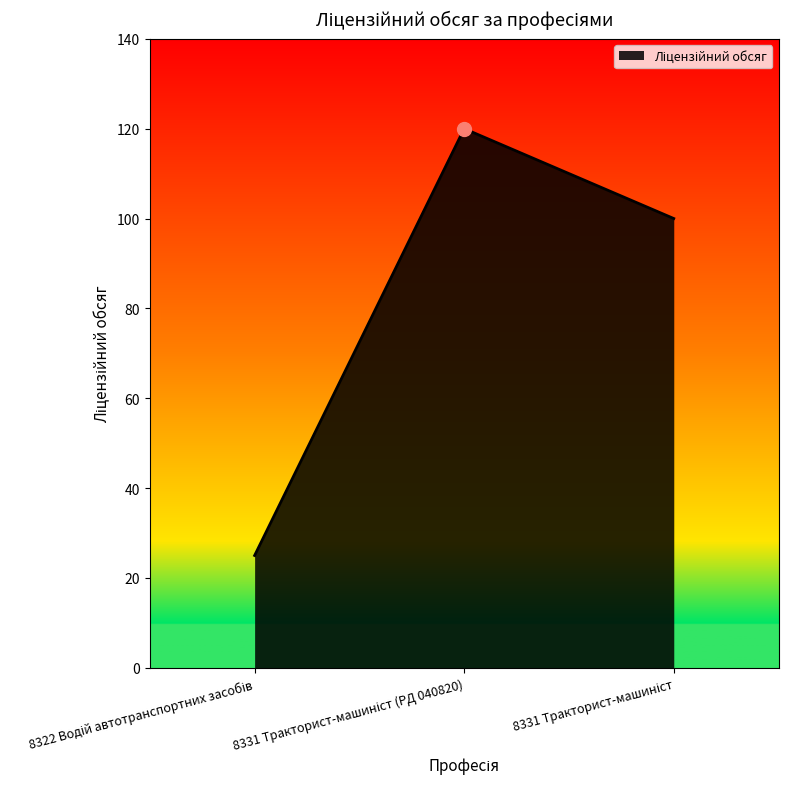

What is the average value?

82